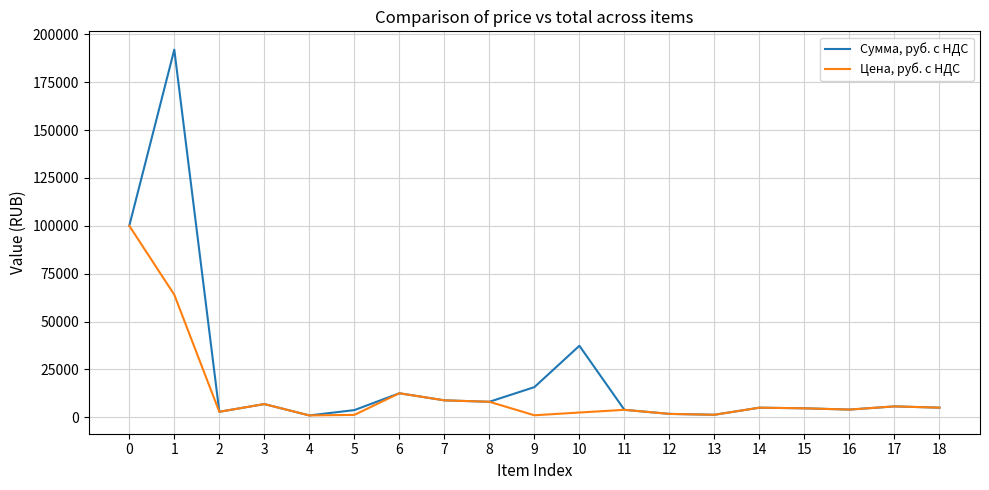

At which category does Цена, руб. с НДС reach its first local valley?

2